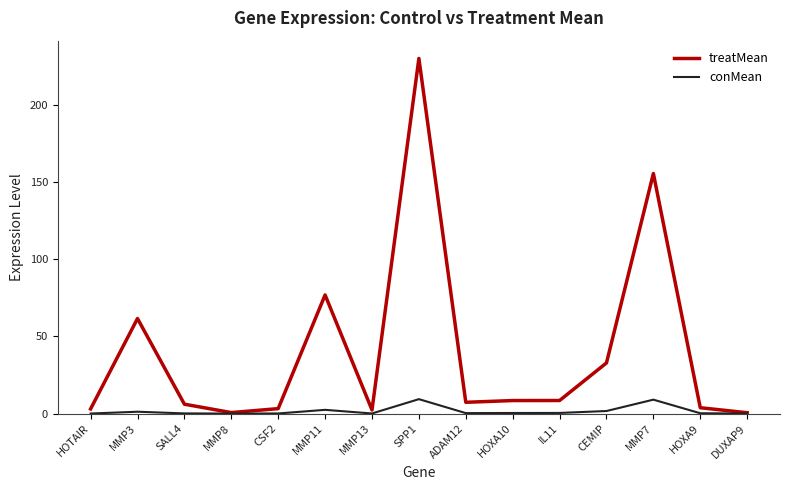

Rank the series by their maximum value, from lowest to highest.

conMean, treatMean